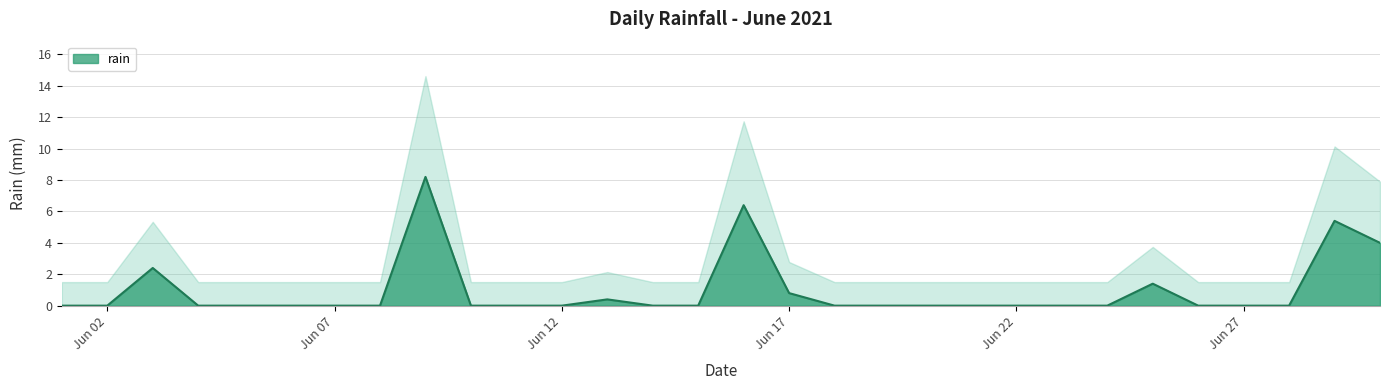

What is the maximum value for rain?

8.2